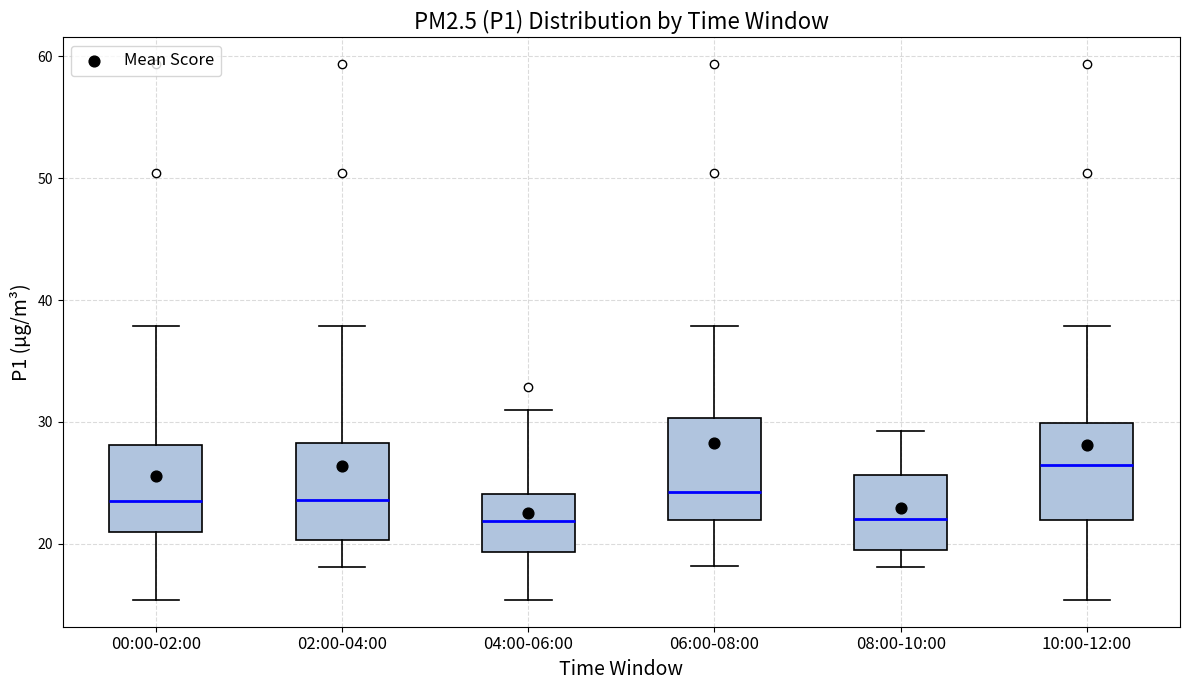

Reading left to right, read every box against the y-axis: the position of its median line, the range the box covers, and the ends of its whiskers. The values are not printed on the chart, so give them approximately, as read against the axis.

00:00-02:00: median 23, box 21 to 28, whiskers 15 to 38
02:00-04:00: median 24, box 20 to 28, whiskers 18 to 38
04:00-06:00: median 22, box 19 to 24, whiskers 15 to 31
06:00-08:00: median 24, box 22 to 30, whiskers 18 to 38
08:00-10:00: median 22, box 20 to 26, whiskers 18 to 29
10:00-12:00: median 26, box 22 to 30, whiskers 15 to 38